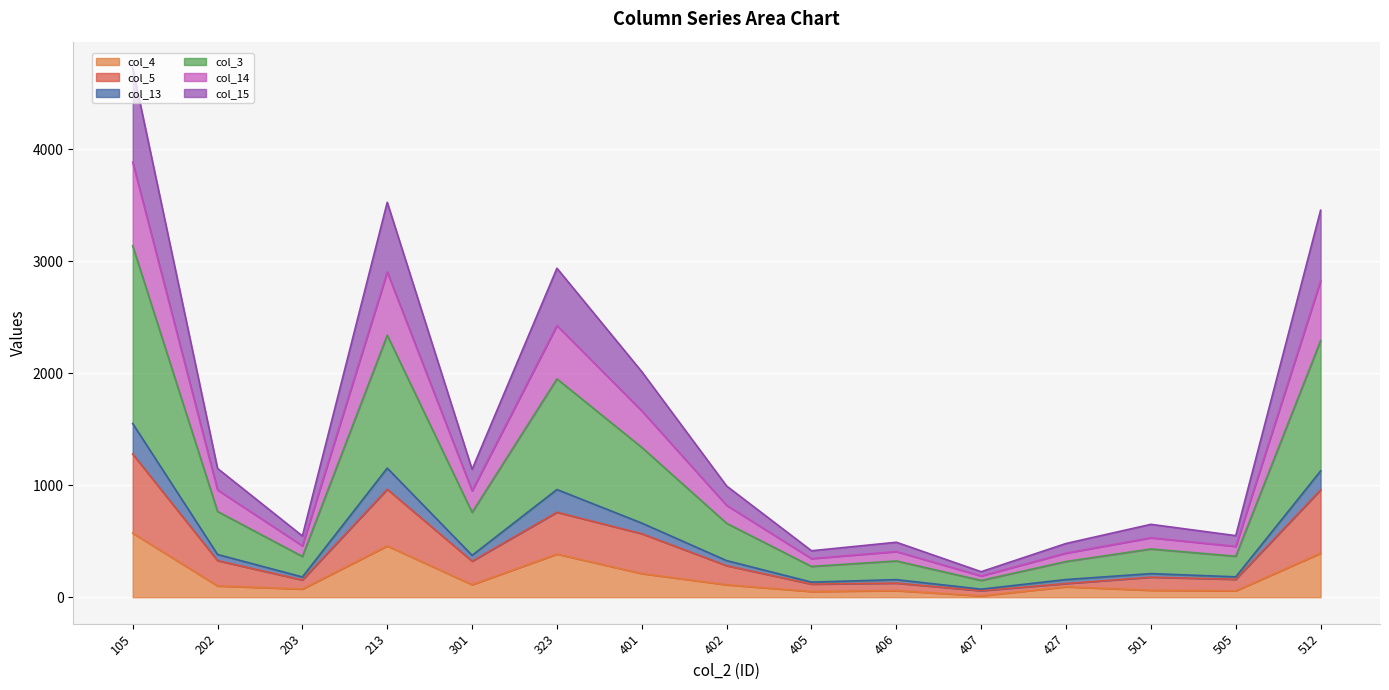

At which category is the sum across all series the highest?

105